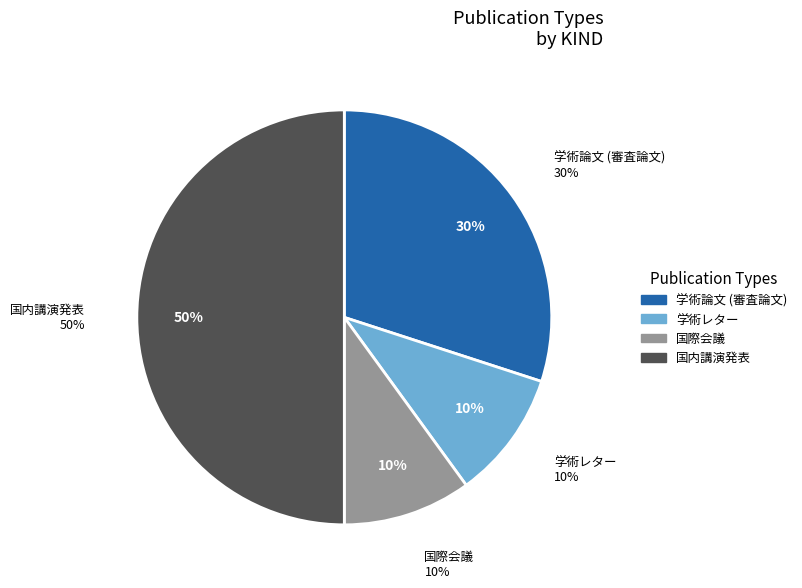

Combined, what portion of the pie is 国内講演発表 and 国際会議?

60.0%